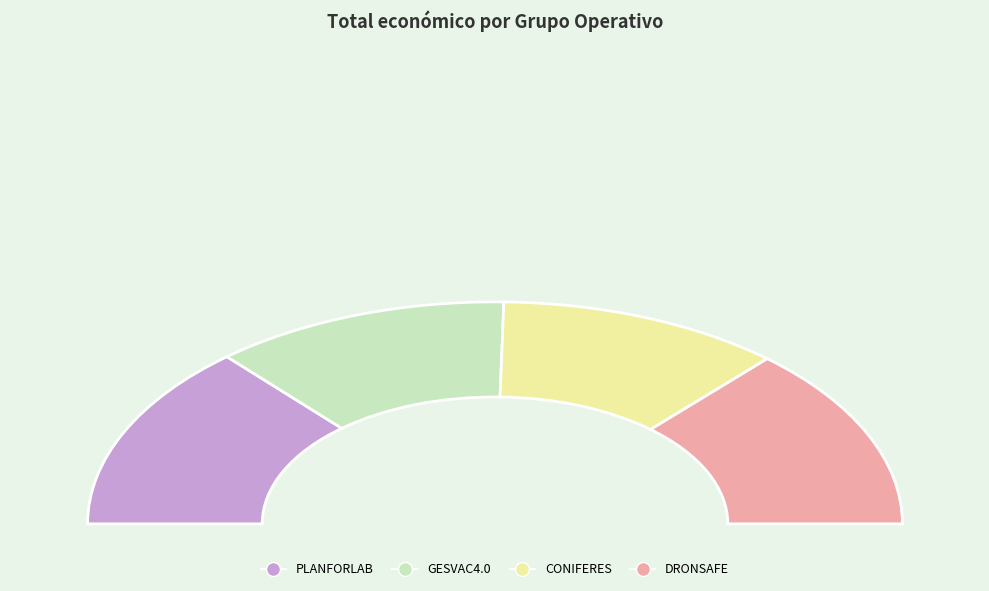

Is it true that DRONSAFE is 37% of the pie?

False